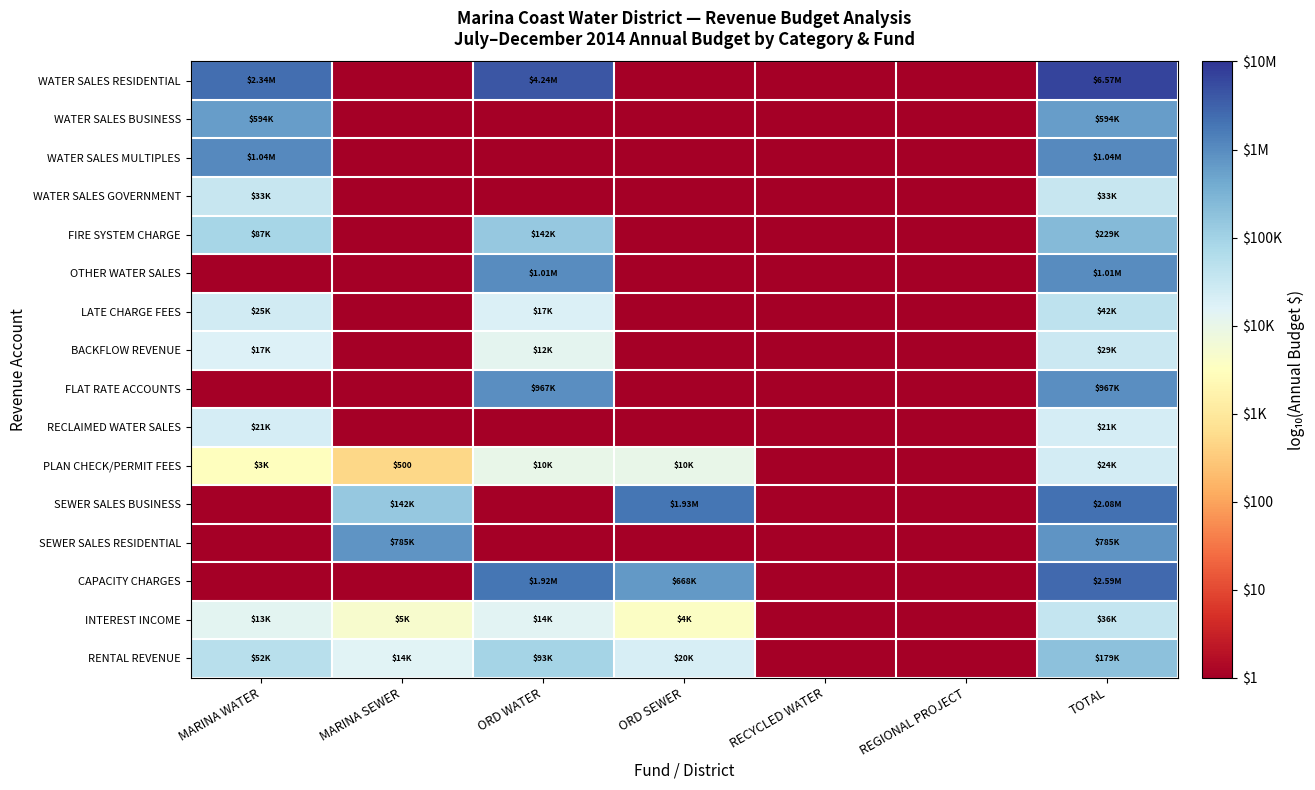

At which category is the sum across all series the highest?

TOTAL